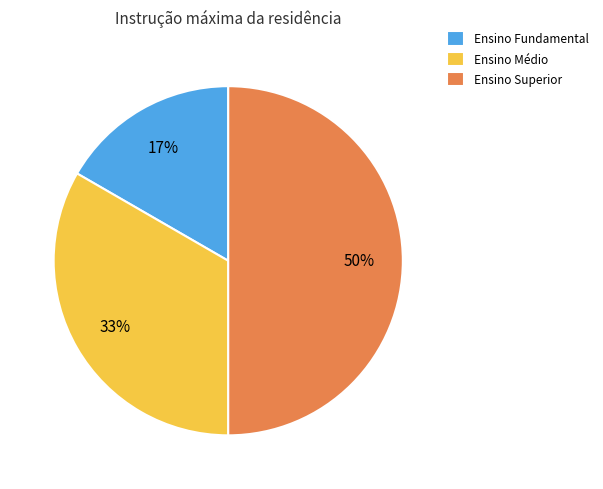

Does Ensino Fundamental account for over 50% of the chart?

No